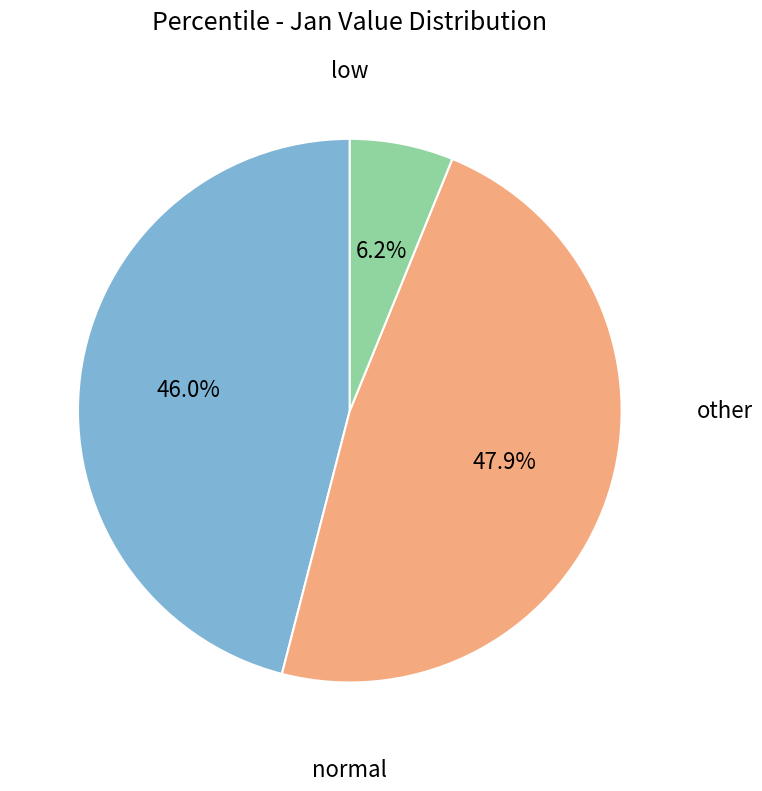

Is there a majority slice in this chart?

No